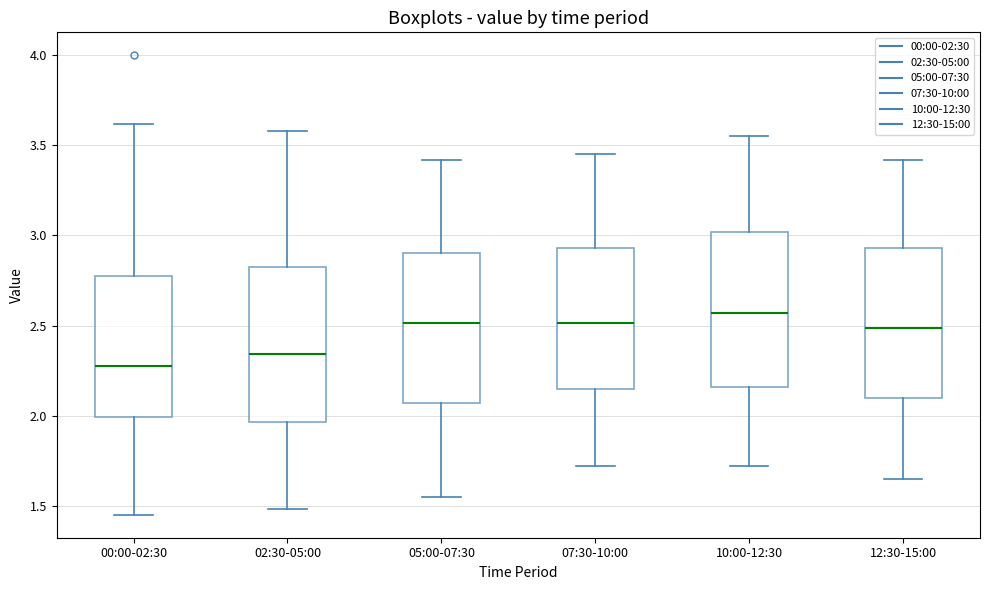

Reading left to right, read every box against the y-axis: the position of its median line, the range the box covers, and the ends of its whiskers. The values are not printed on the chart, so give them approximately, as read against the axis.

00:00-02:30: median 2.30, box 2.00 to 2.75, whiskers 1.45 to 3.60
02:30-05:00: median 2.35, box 1.95 to 2.85, whiskers 1.50 to 3.60
05:00-07:30: median 2.50, box 2.05 to 2.90, whiskers 1.55 to 3.40
07:30-10:00: median 2.50, box 2.15 to 2.95, whiskers 1.70 to 3.45
10:00-12:30: median 2.55, box 2.15 to 3.00, whiskers 1.70 to 3.55
12:30-15:00: median 2.50, box 2.10 to 2.95, whiskers 1.65 to 3.40